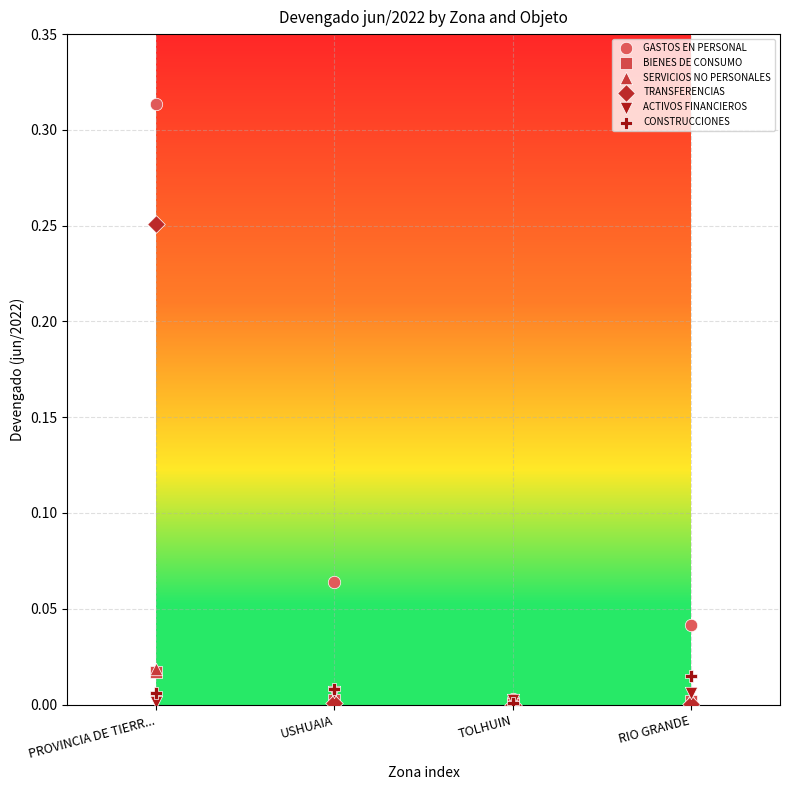

What are all the series names shown in the legend?

GASTOS EN PERSONAL, BIENES DE CONSUMO, SERVICIOS NO PERSONALES, TRANSFERENCIAS, ACTIVOS FINANCIEROS, CONSTRUCCIONES